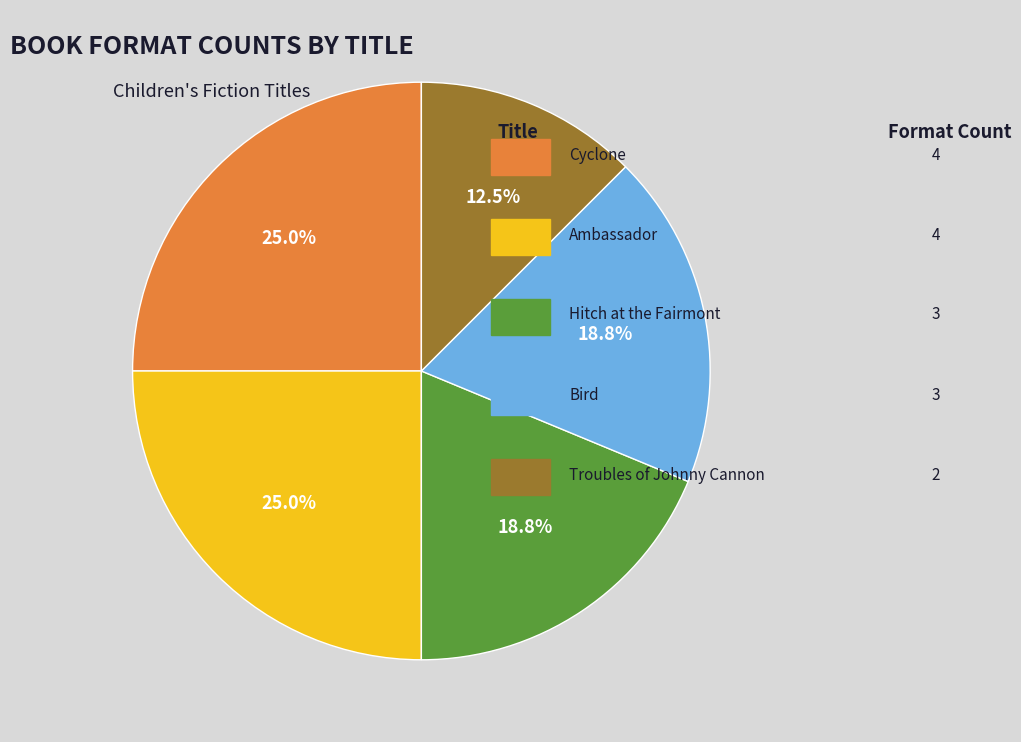

Is there any slice that represents more than half of the pie?

No